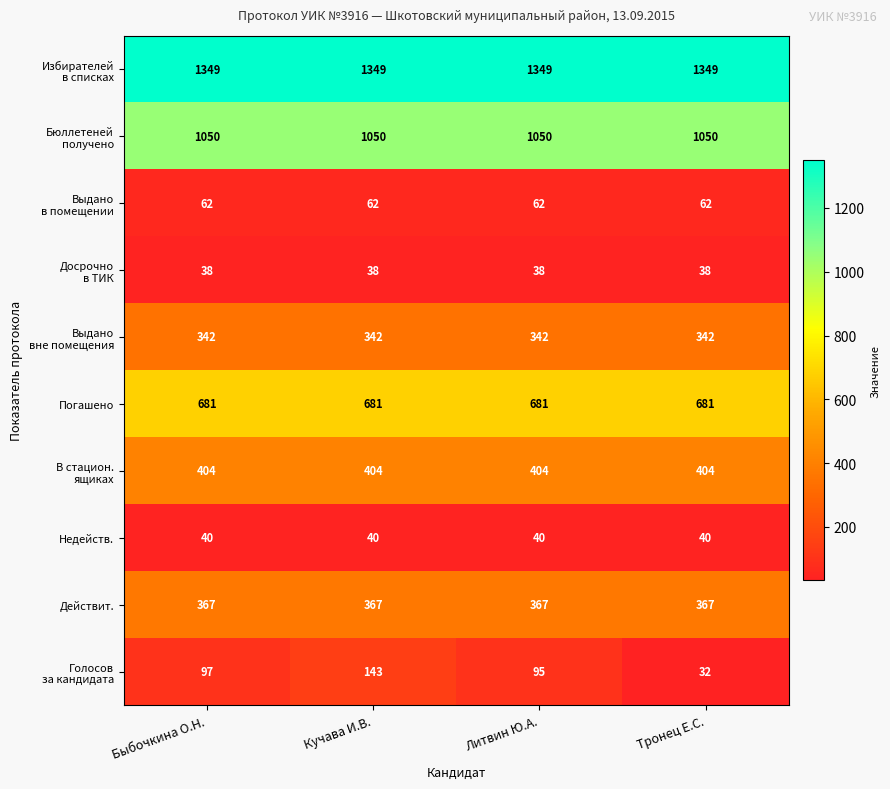

At which category is the sum across all series the highest?

Кучава И.В.